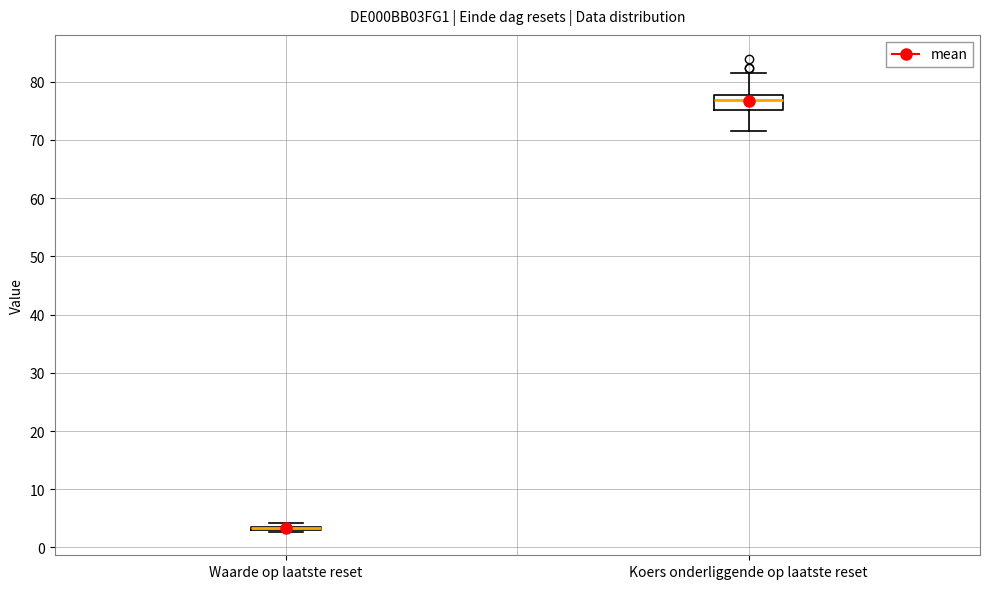

Reading left to right, transcribe this box plot: for each box, give where its median line is, the range the box spans, and where its two whiskers end, as read against the y-axis. The values are not printed on the chart, so give them approximately, as read against the axis.

Waarde op laatste reset: box collapsed to a line at 3, whiskers 3 to 4
Koers onderliggende op laatste reset: median 77, box 75 to 78, whiskers 72 to 82